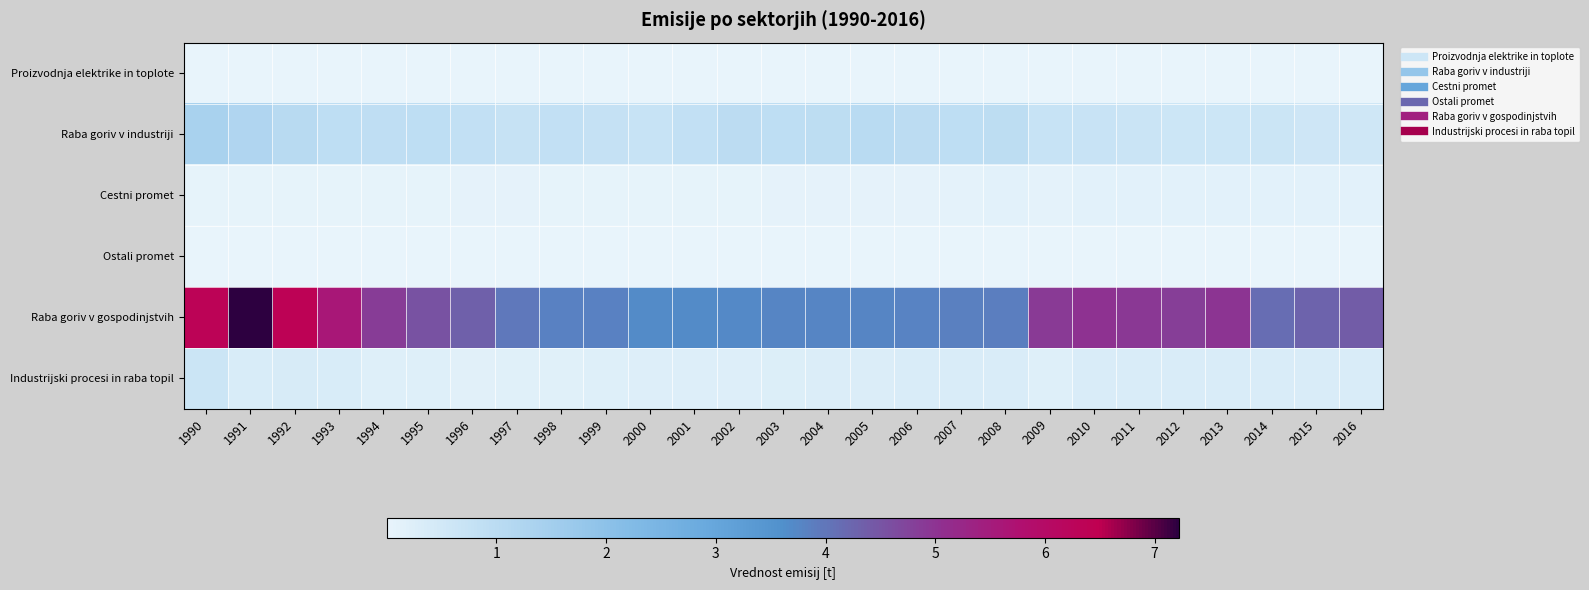

Which label corresponds to the smallest value in the chart?

1996